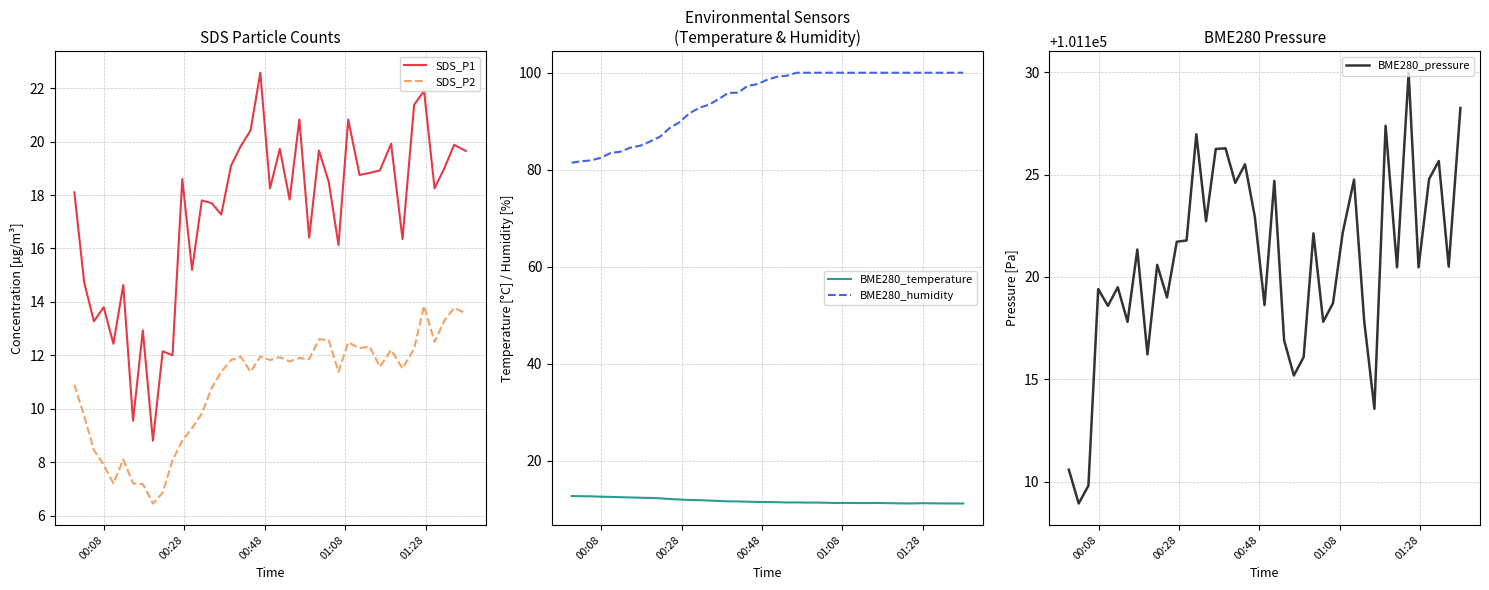

How many data points in BME280_pressure are less than 101120?

17